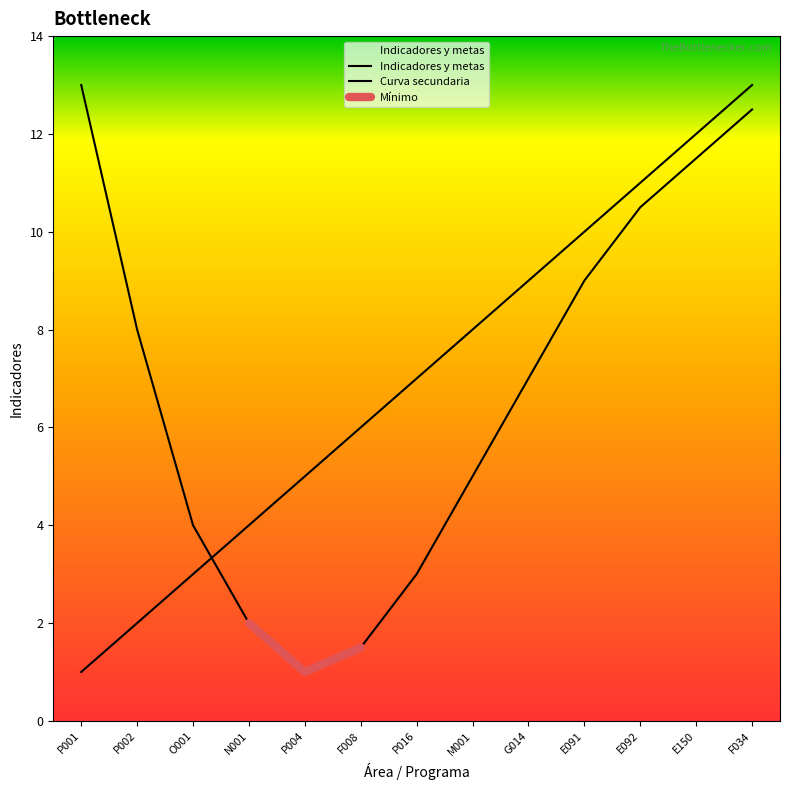

What is the label of the 6th point from the right?

M001